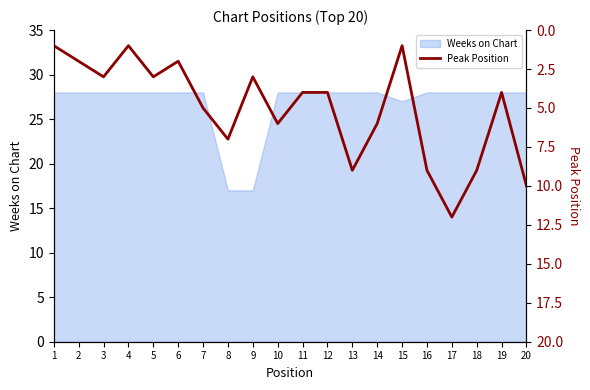

At which category does the chart reach its minimum across all series?

1